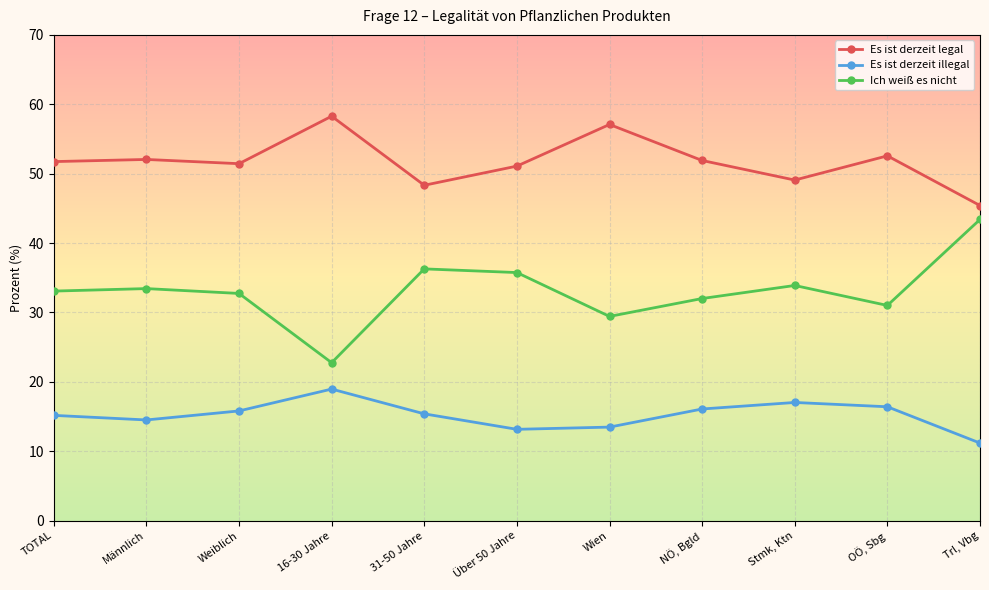

How many lines are shown in the chart?

3